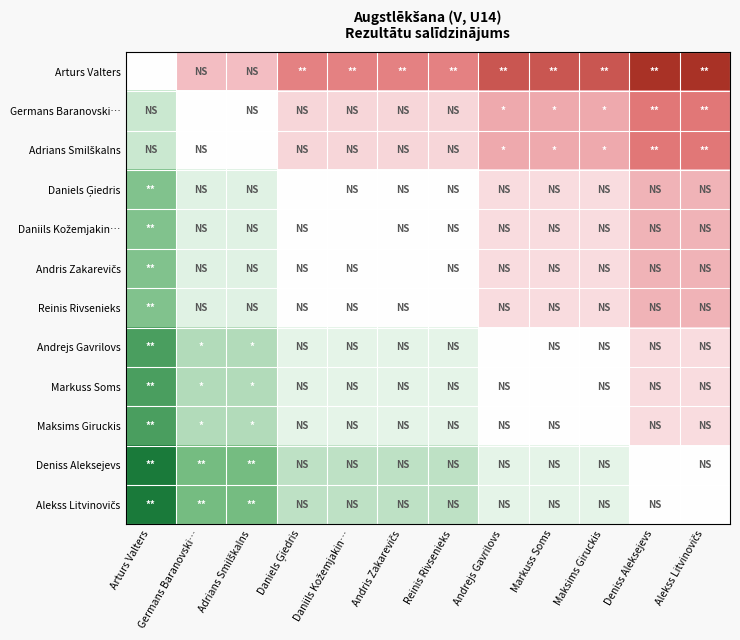

Which category has the lowest value across all series?

Arturs Valters